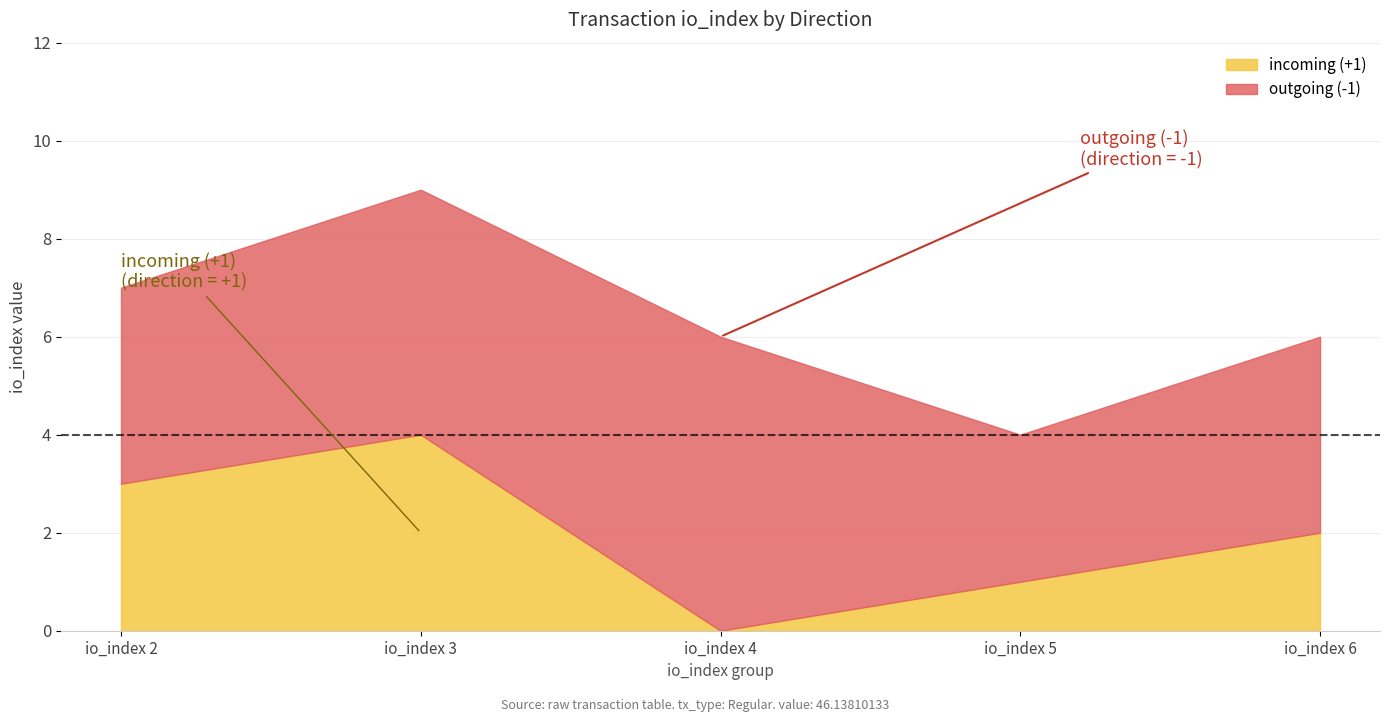

Reading left to right, extract all data points from this chart.

outgoing (-1): 4	5	6	3	4
incoming (+1): 3	4	0	1	2